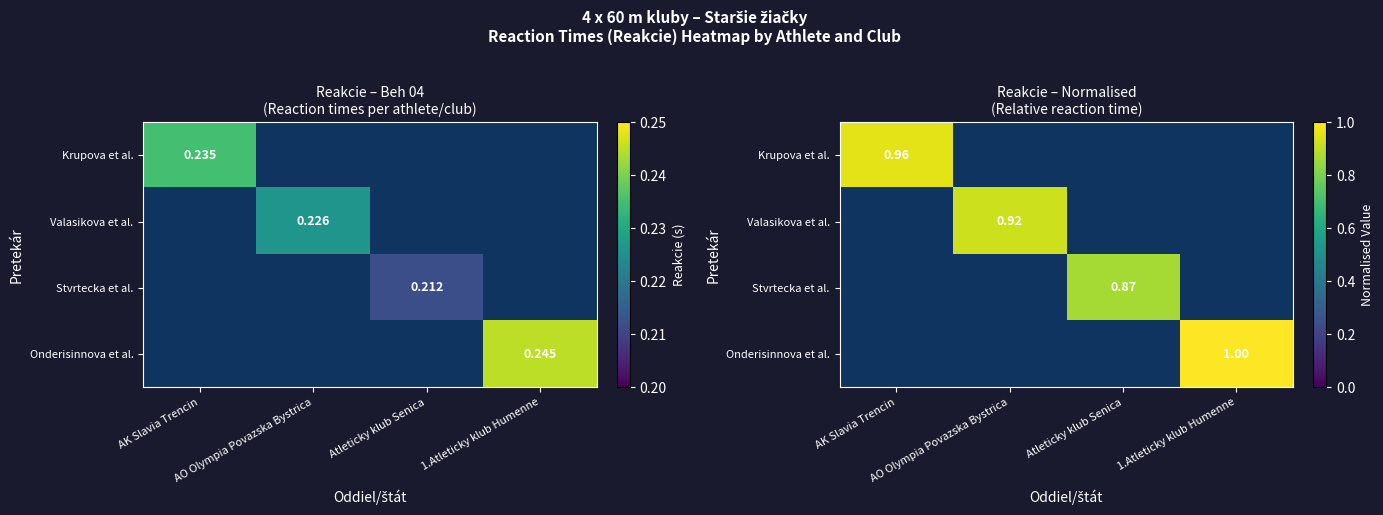

List the labels in order of Stvrtecka et al. value, smallest first.

AK Slavia Trencin, AO Olympia Povazska Bystrica, Atleticky klub Senica, 1.Atleticky klub Humenne